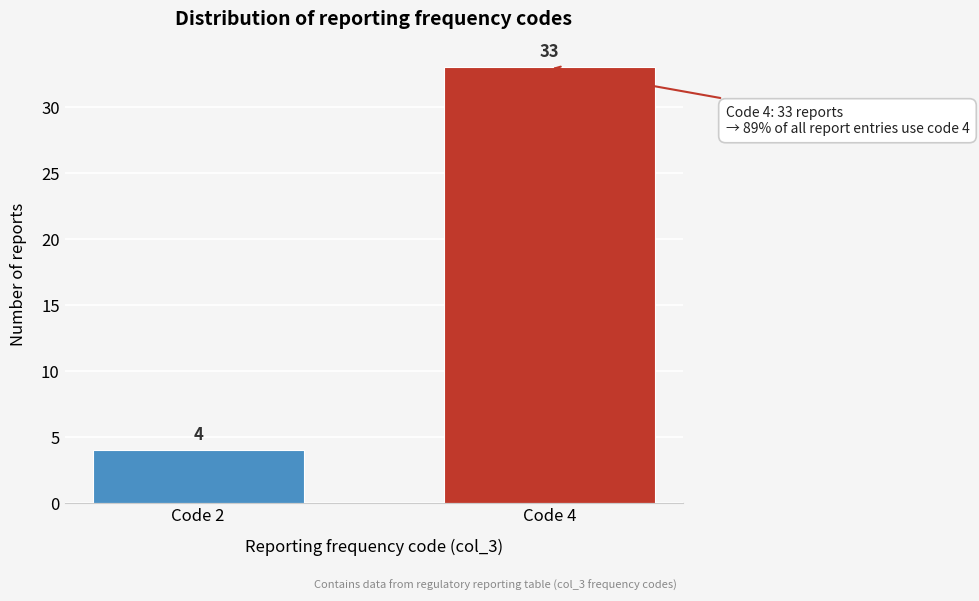

Reading right to left, extract all data points from this chart.

Code 4=33	Code 2=4